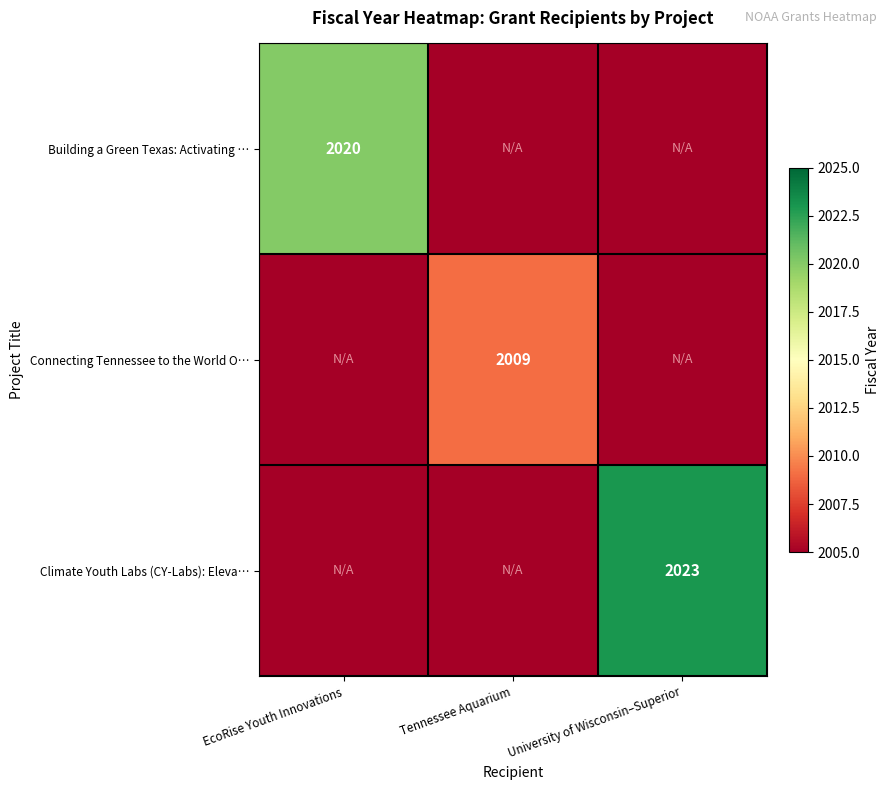

Is the value of Building a Green Texas: Activating … at EcoRise Youth Innovations greater than the value of Connecting Tennessee to the World O… at Tennessee Aquarium?

Yes